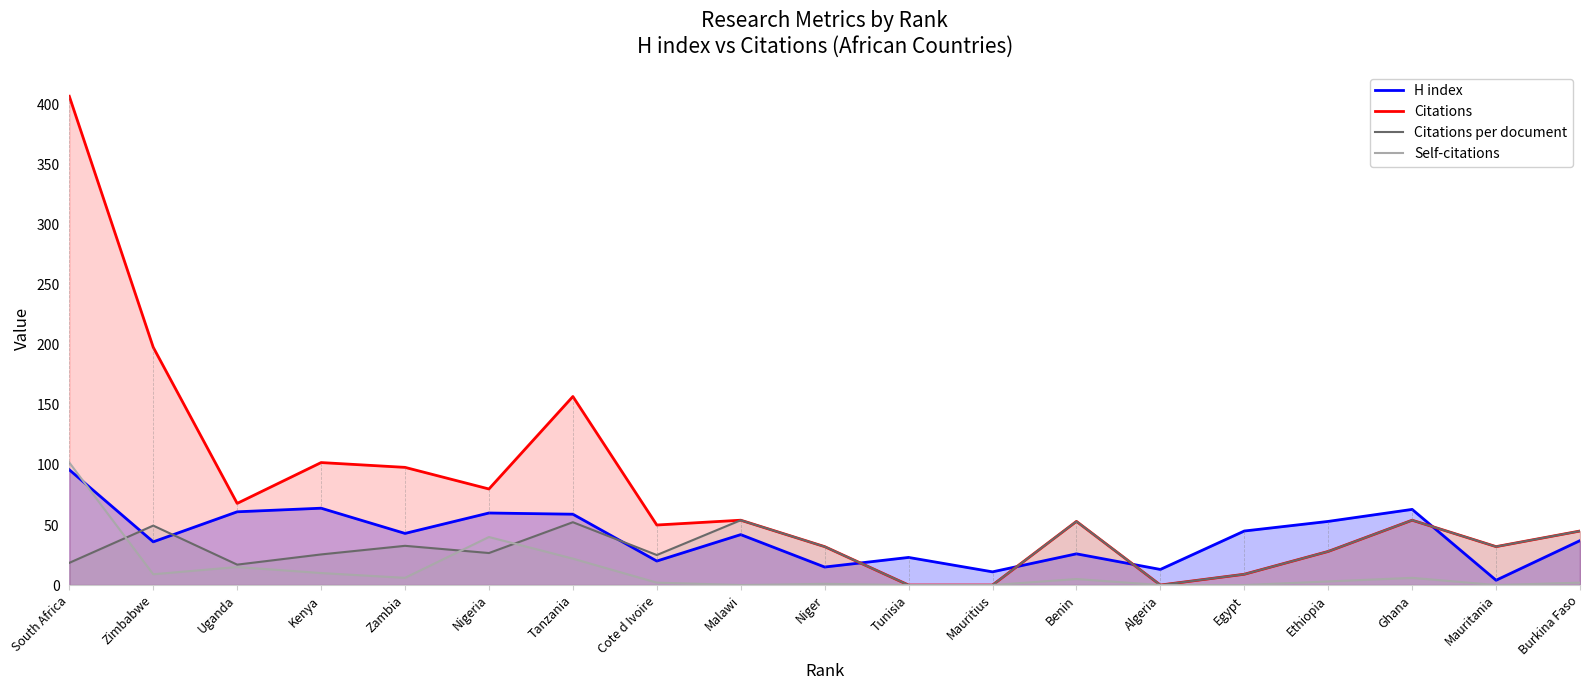

What is the sum of all Self-citations values?

223.0